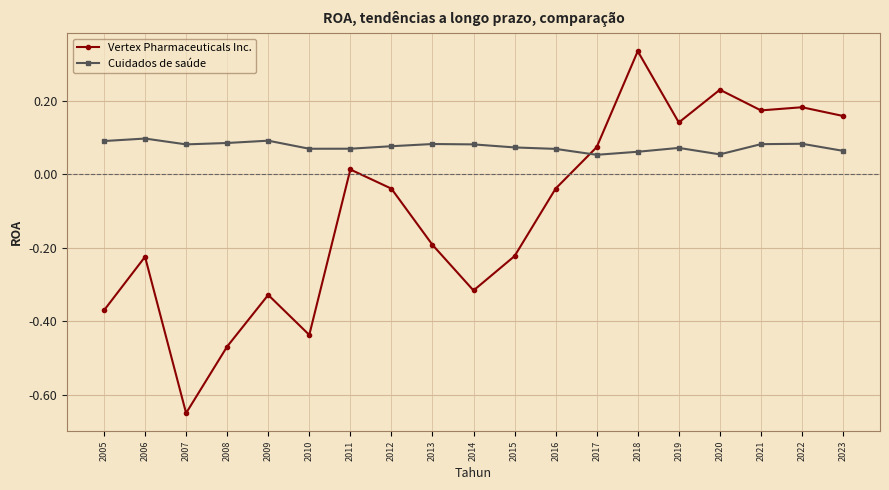

At which label is Vertex Pharmaceuticals Inc. closest to 0?

2011